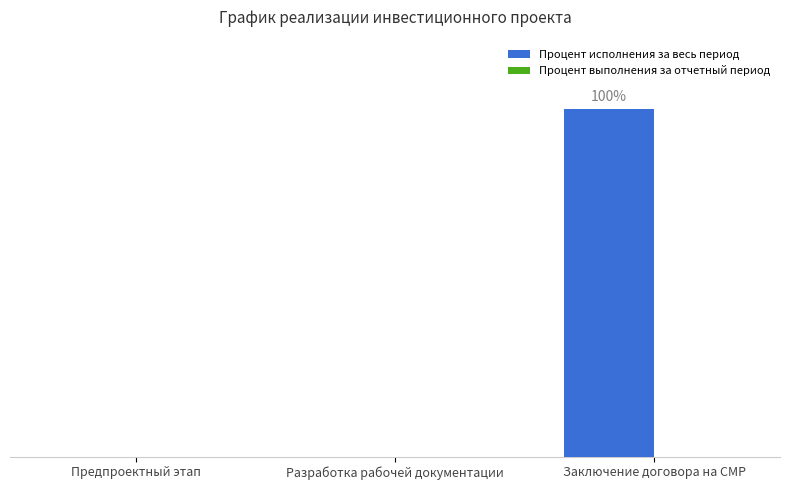

Are the bars horizontal?

No